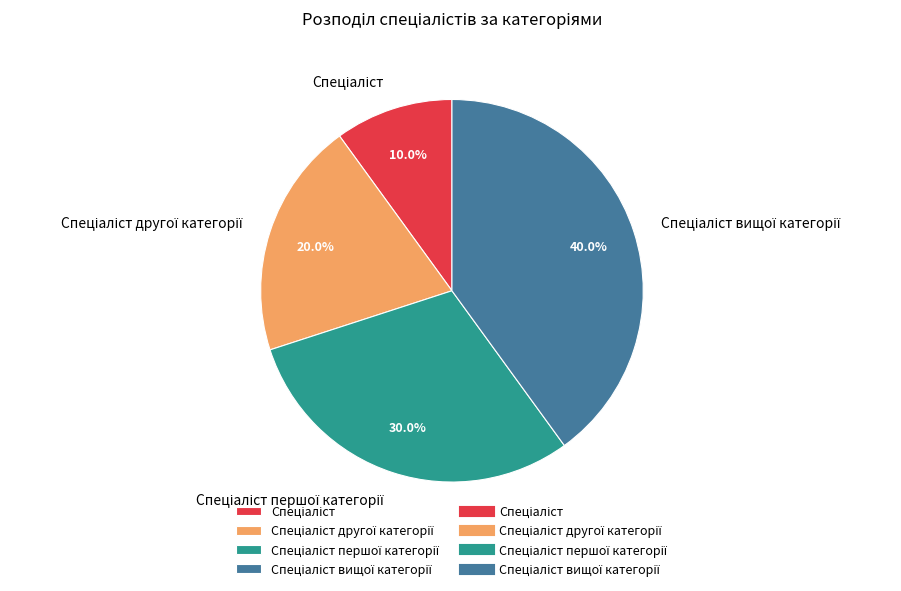

Is there any slice that represents more than half of the pie?

No